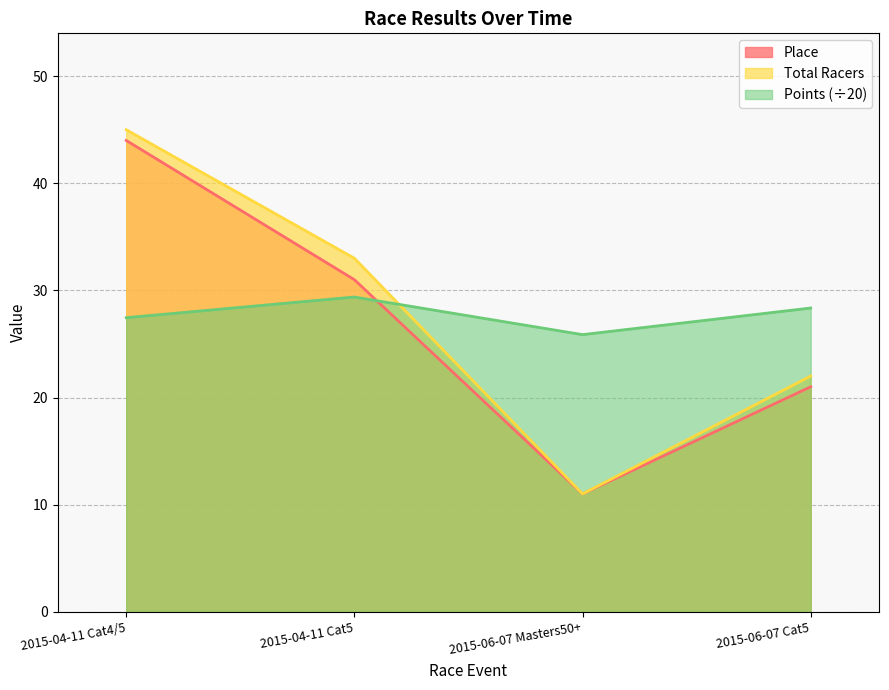

Between 2015-04-11 Cat4/5 and 2015-04-11 Cat5, which series saw the biggest shift?

Place